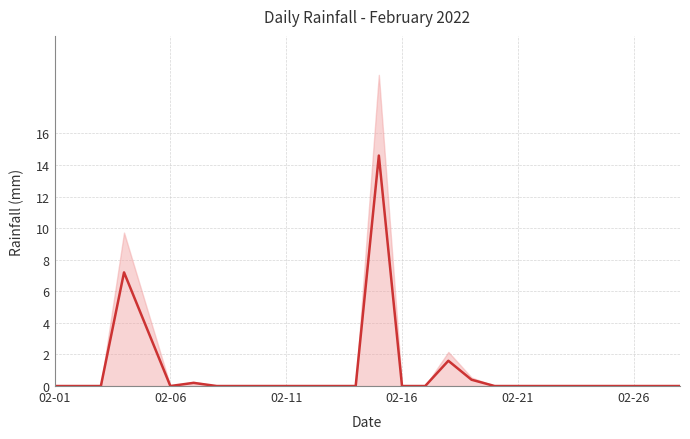

True or false: the data shows 9.8 at 23.

False